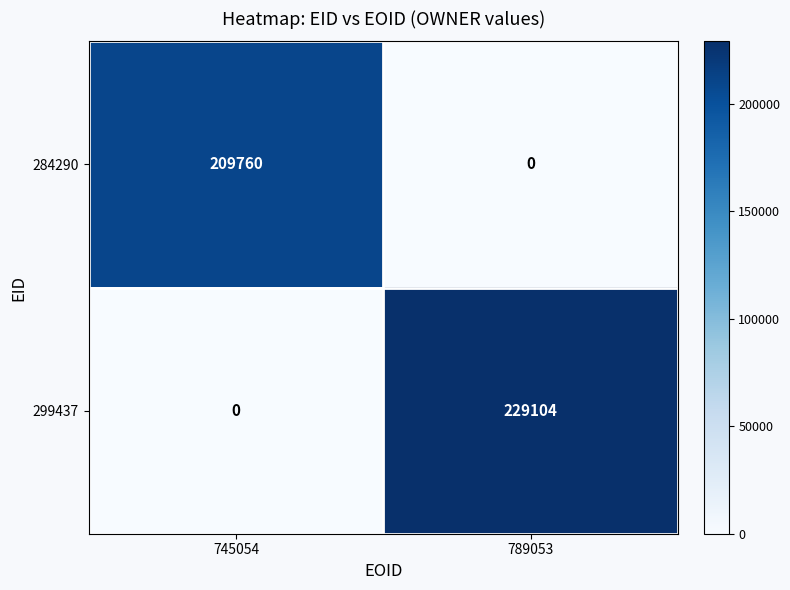

At 745054, list the series in order from smallest to largest.

299437, 284290